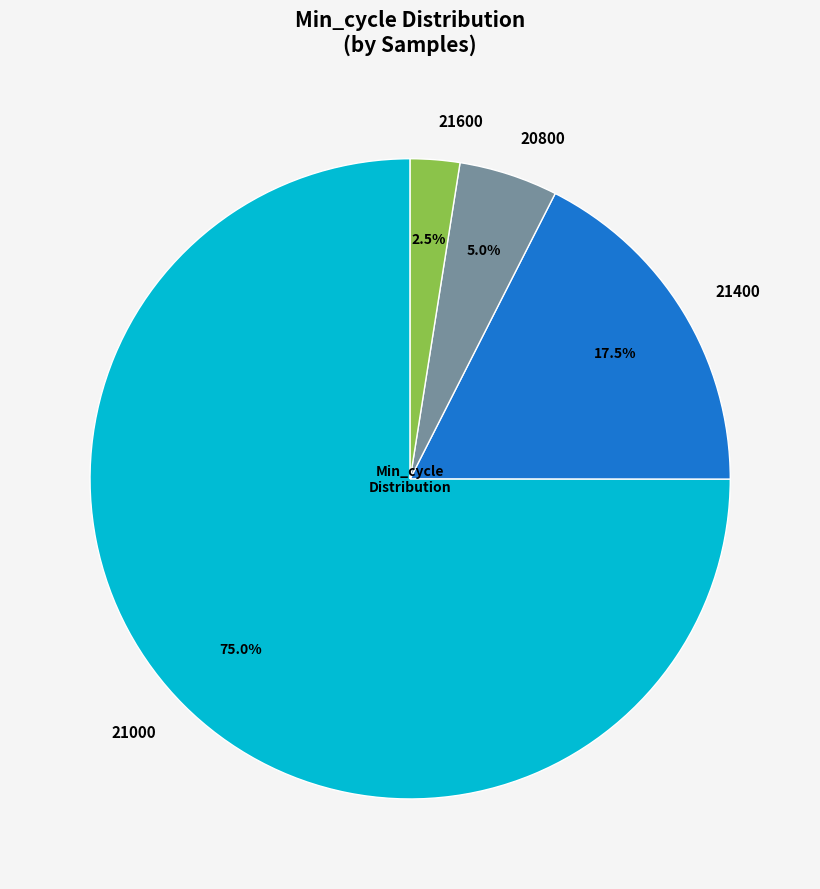

Rank the categories by value from lowest to highest.

21600, 20800, 21400, 21000